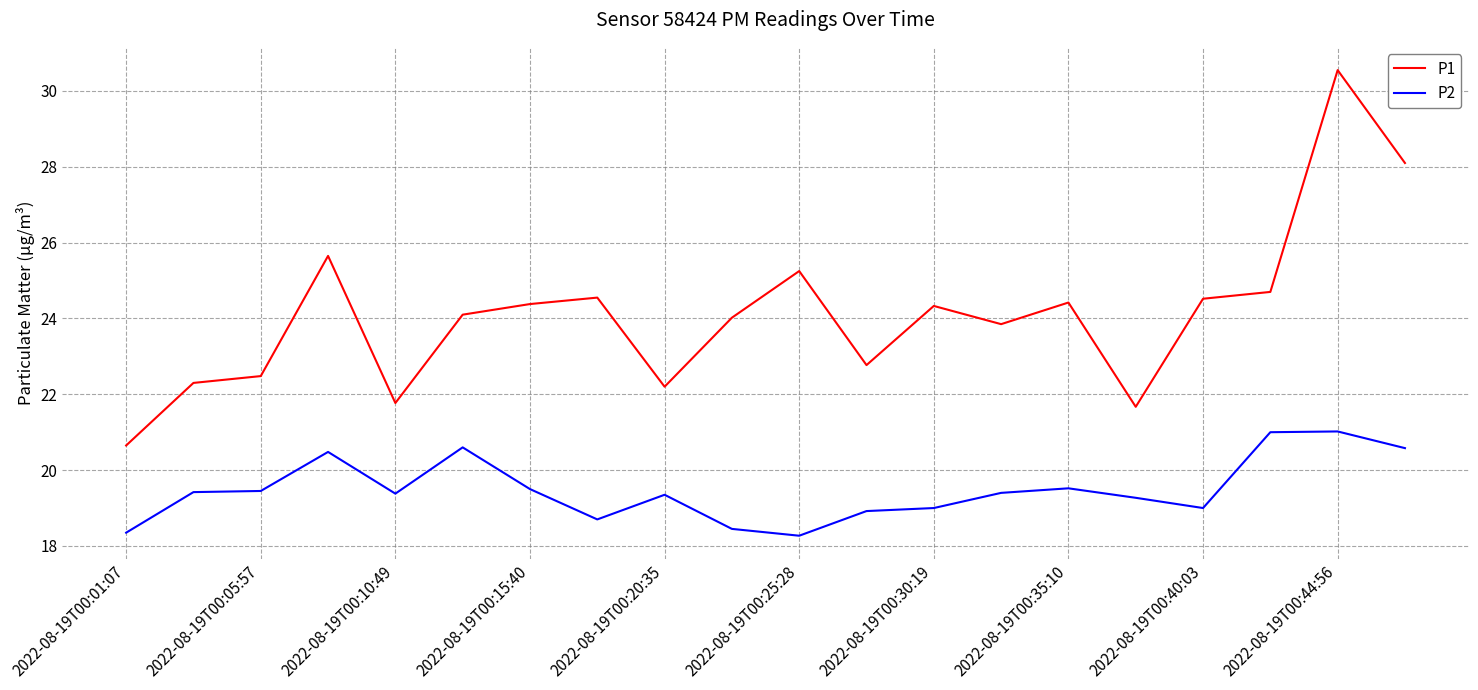

What is the smallest value displayed?

18.3